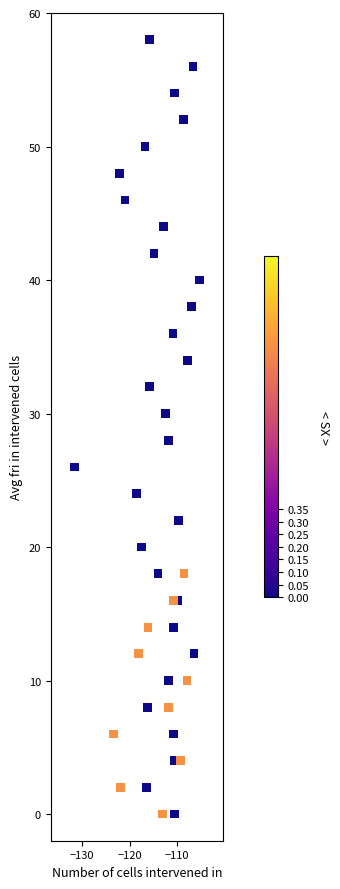

What is the range of Y values (max minus min)?

58